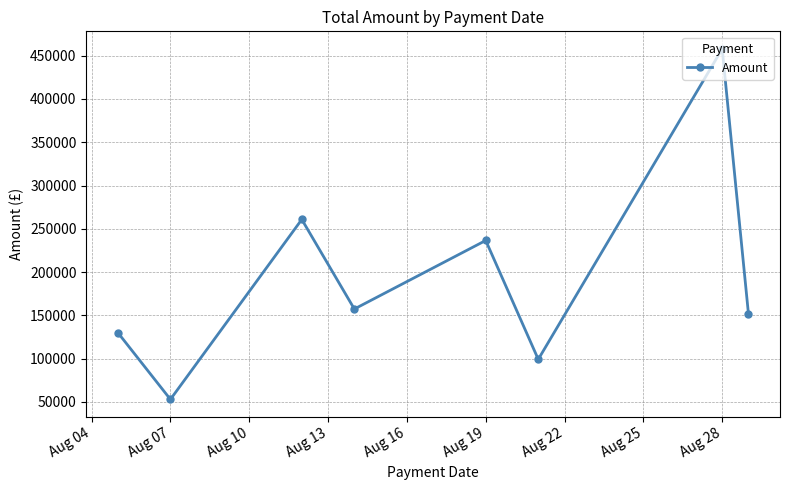

What is the smallest value displayed?

52931.8